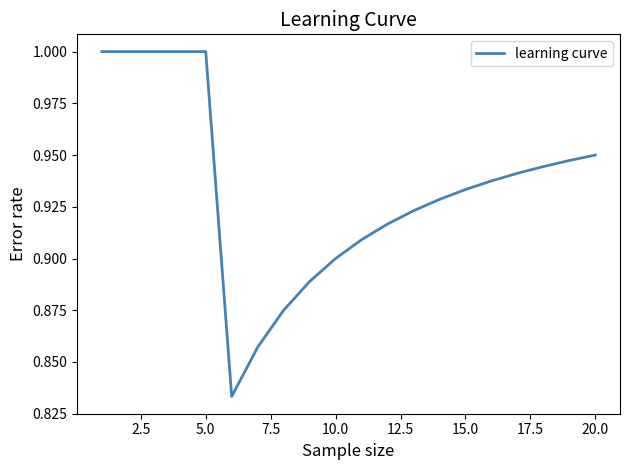

What is the greatest value displayed?

1.0